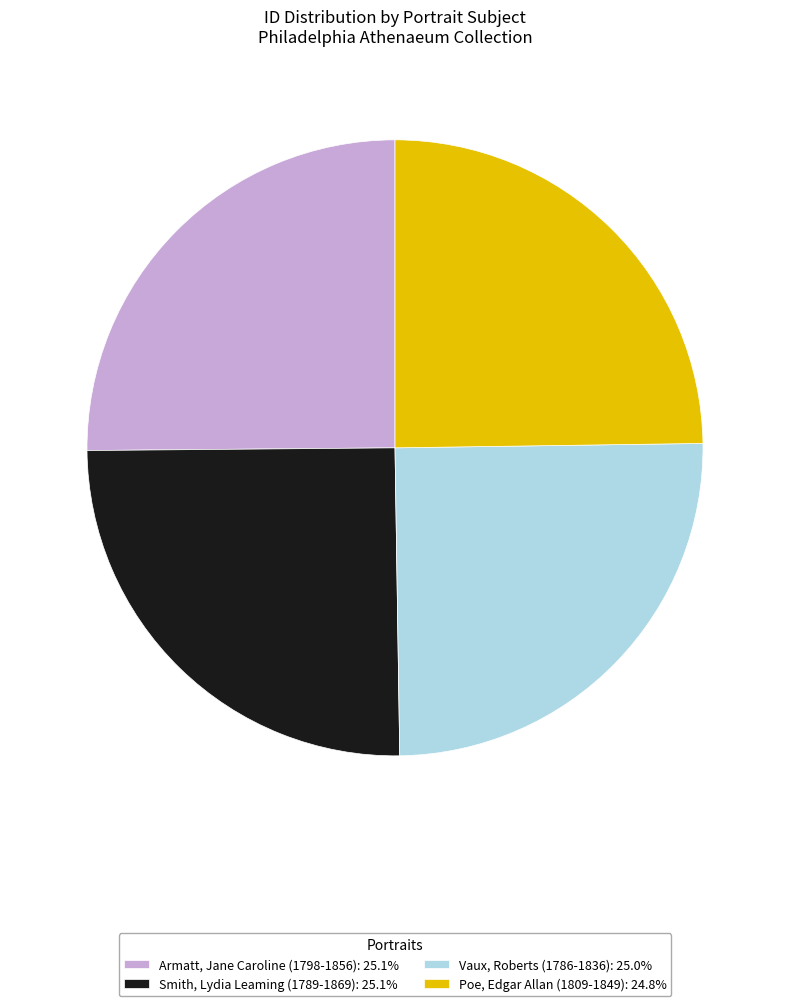

Is there a majority slice in this chart?

No